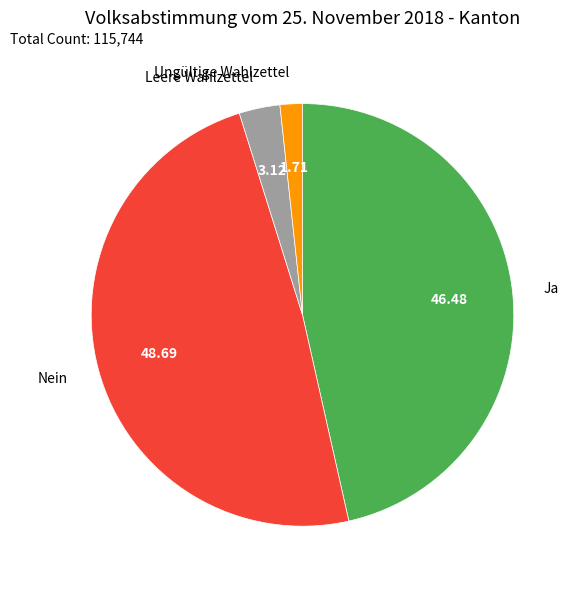

Is the sum of Ja and Nein greater than half?

Yes